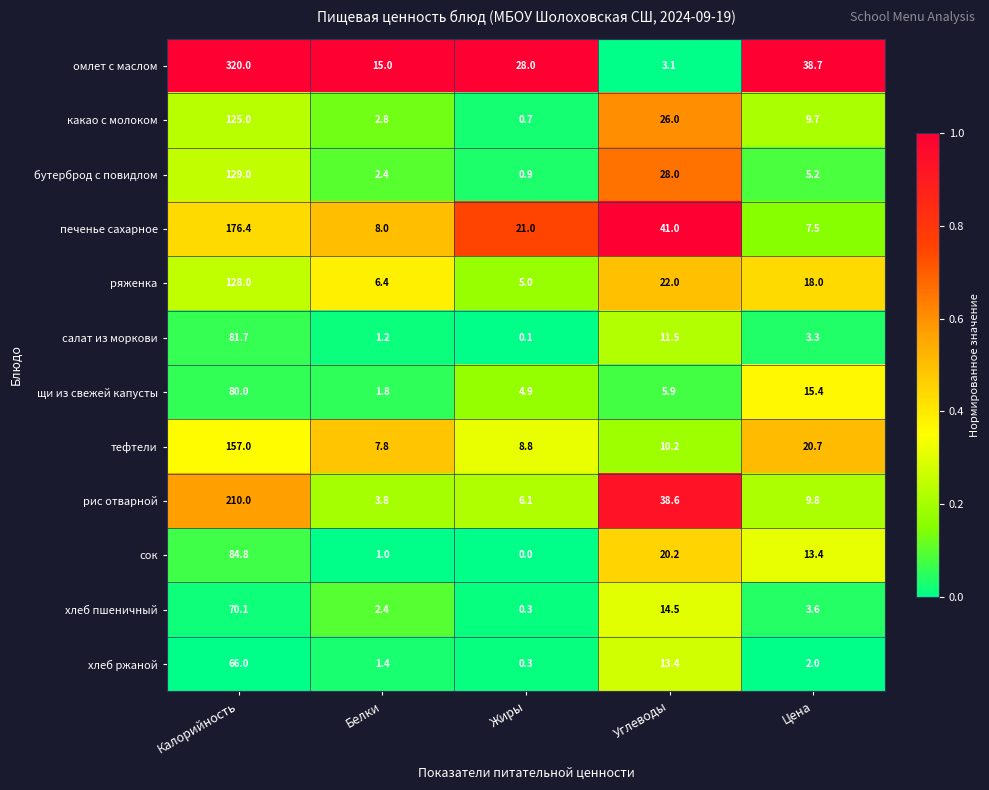

Rank the series by their maximum value, from highest to lowest.

омлет с маслом, рис отварной, печенье сахарное, тефтели, бутерброд с повидлом, ряженка, какао с молоком, сок, салат из моркови, щи из свежей капусты, хлеб пшеничный, хлеб ржаной